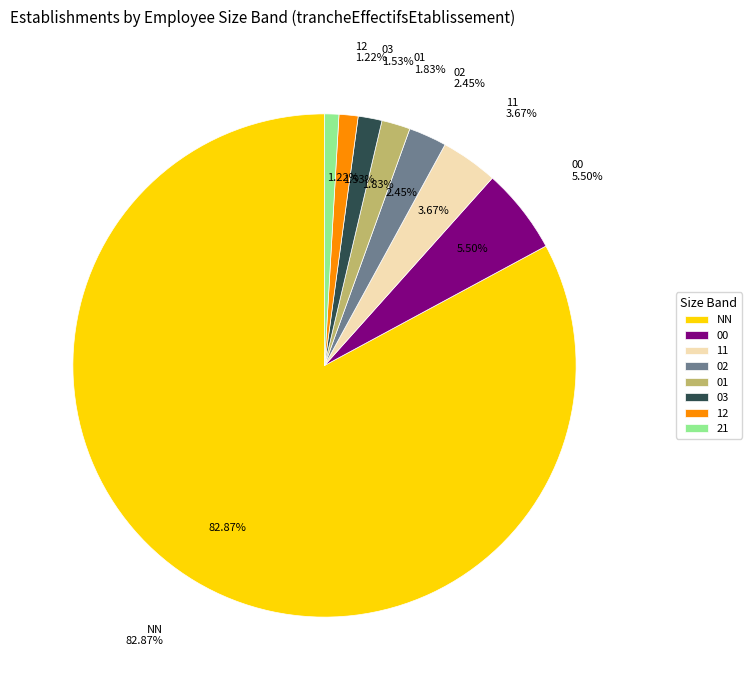

Which category has the biggest portion of the pie?

NN